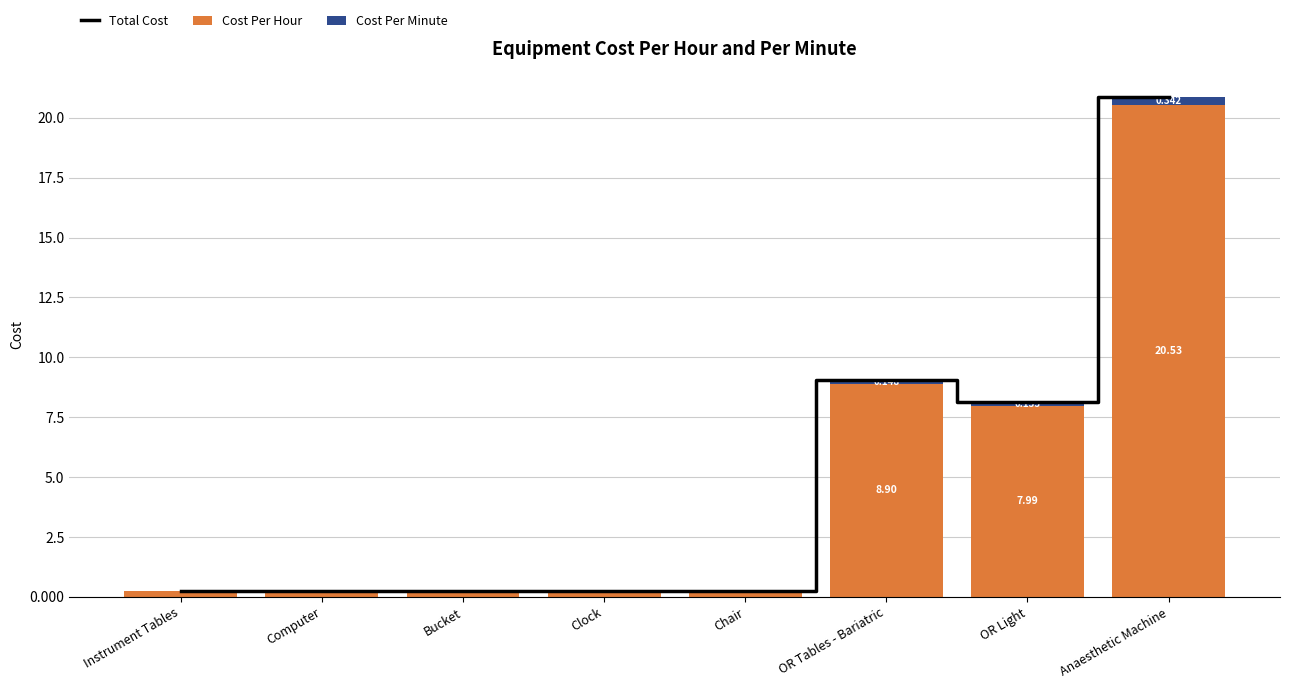

Which series changed the most between Instrument Tables and OR Light?

Total Cost